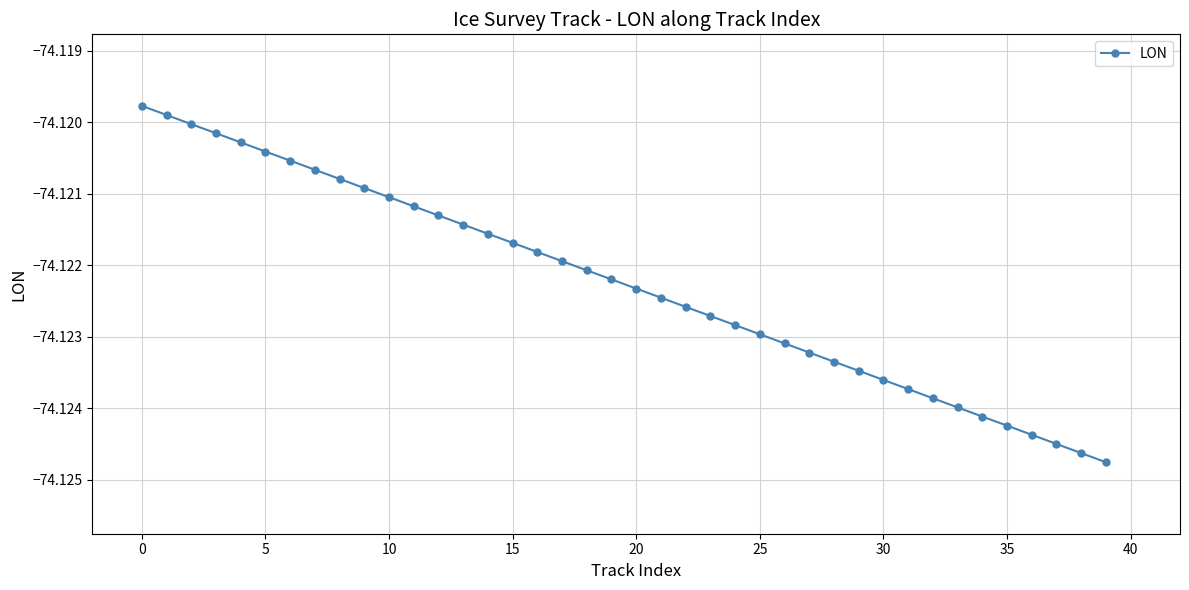

What is the sum of all values?

-2964.9